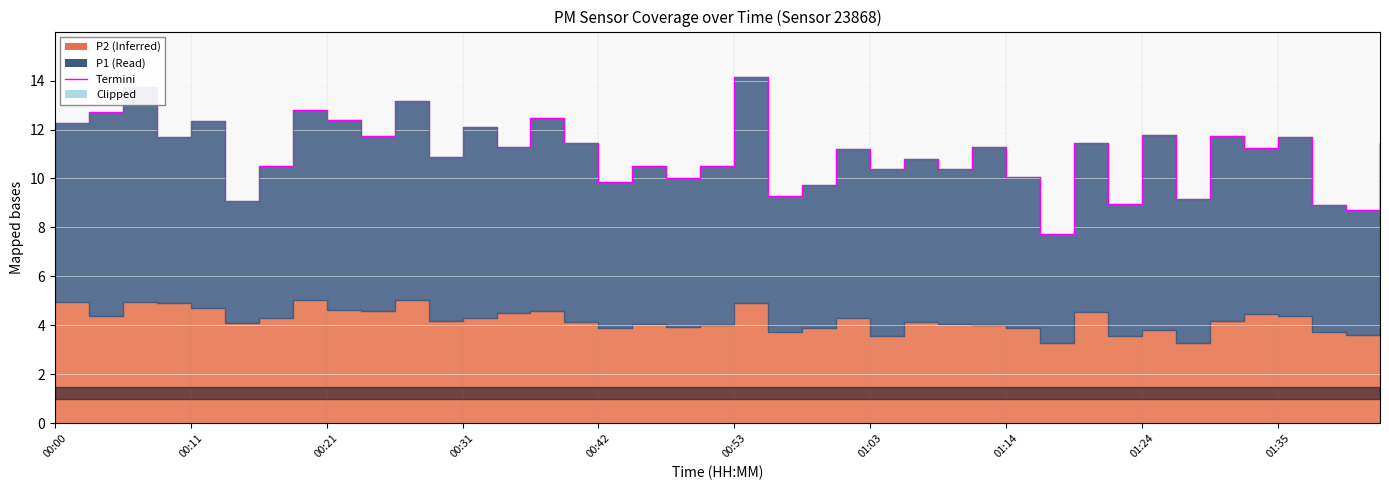

True or false: the data shows 11.4 at 15.

True